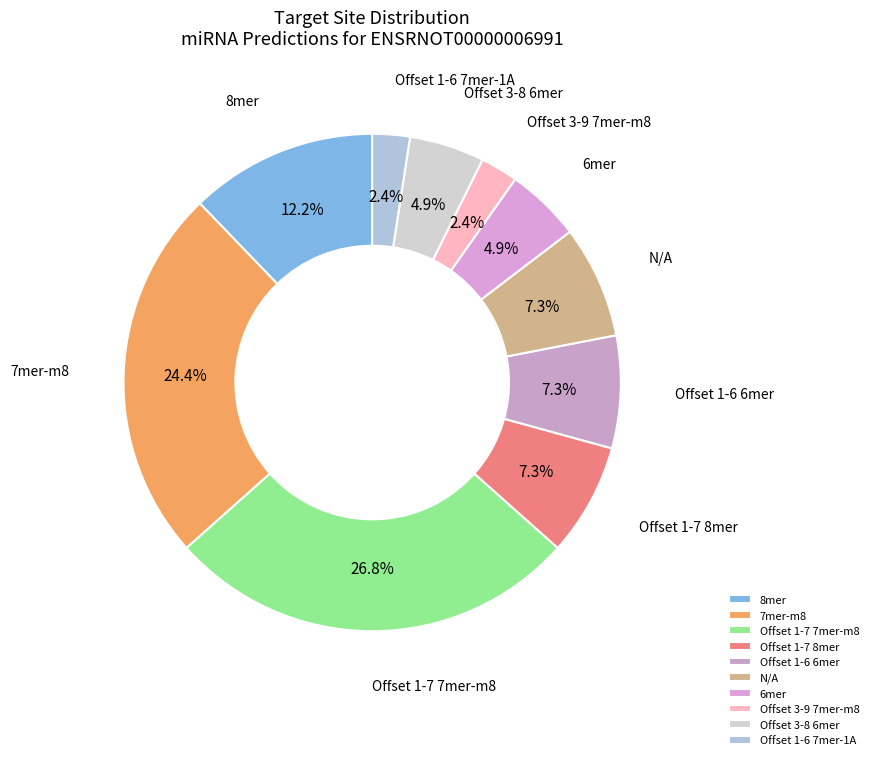

Does Offset 3-8 6mer account for over 50% of the chart?

No